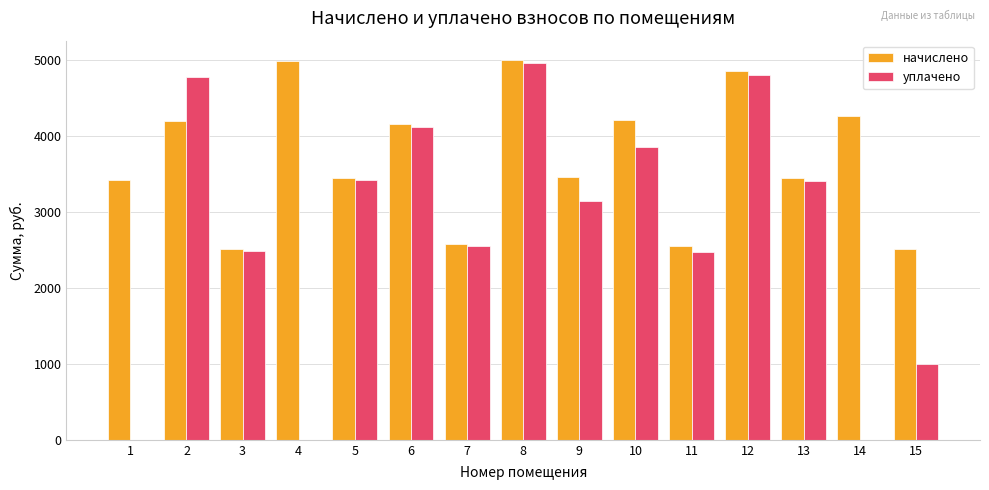

What is the sum of all уплачено values?

40982.8